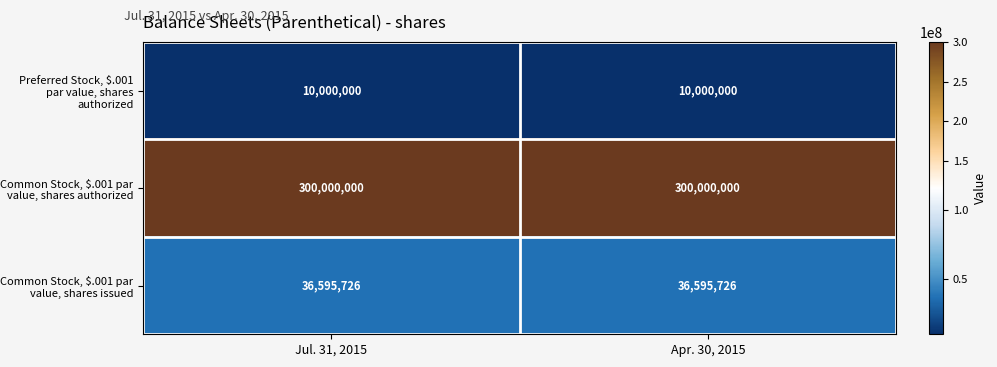

What is the minimum value shown in the chart?

10000000